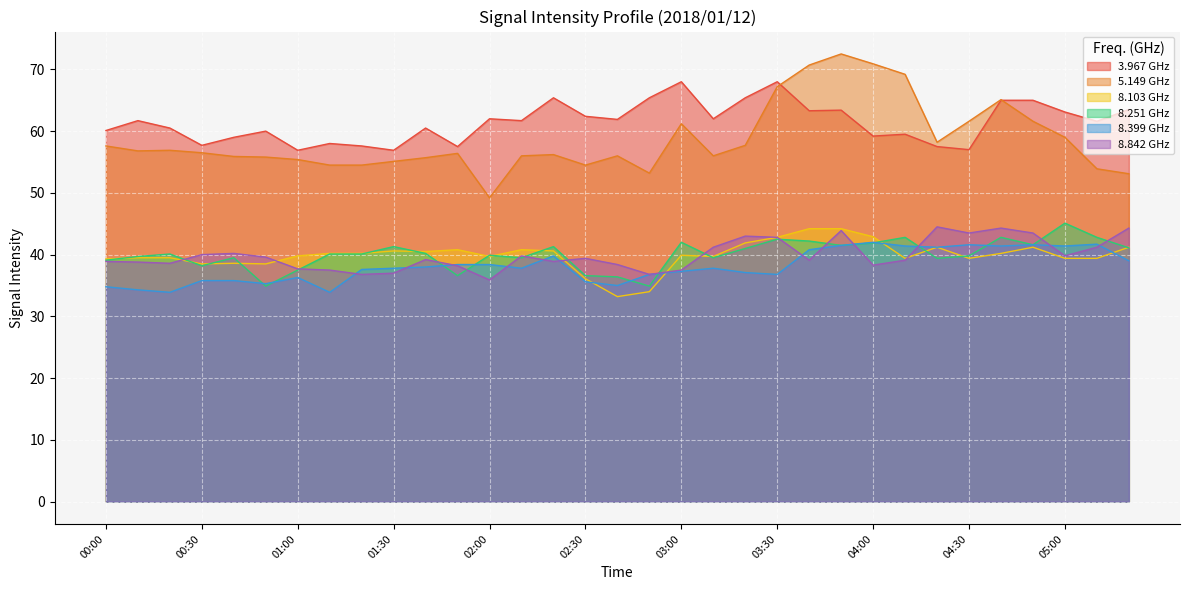

Is it true that 8.103 equals 25.2 at 03:00?

False